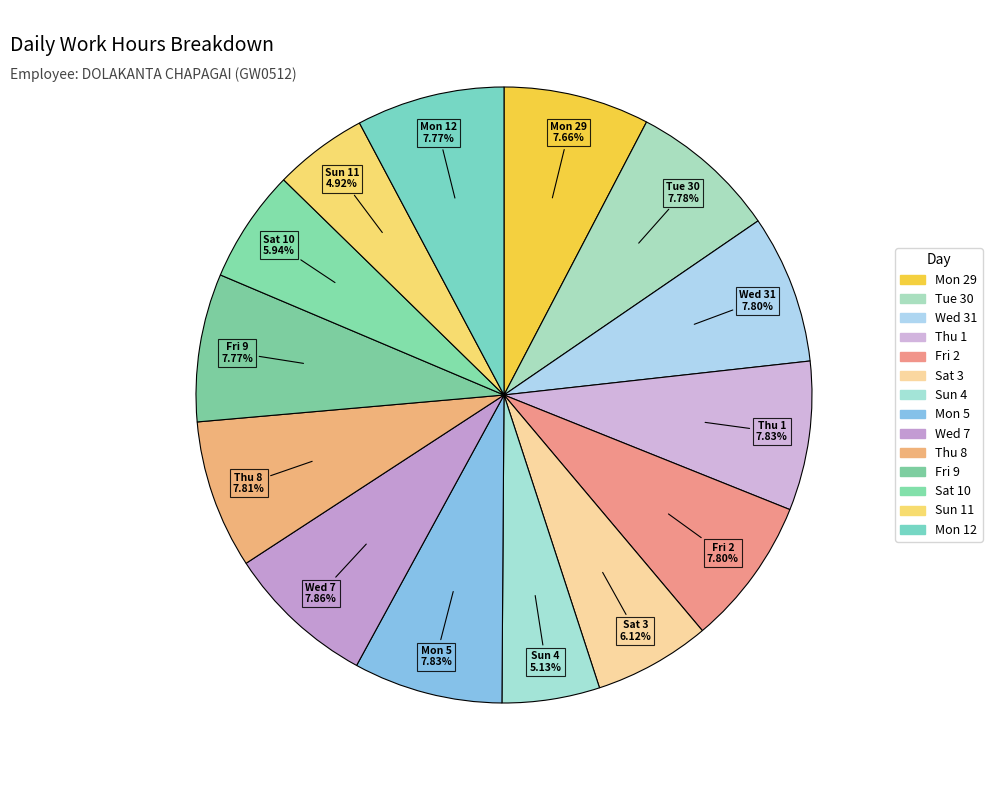

To the nearest percent, what is the difference between the Mon 12 and Sat 3 slice percentages?

2%